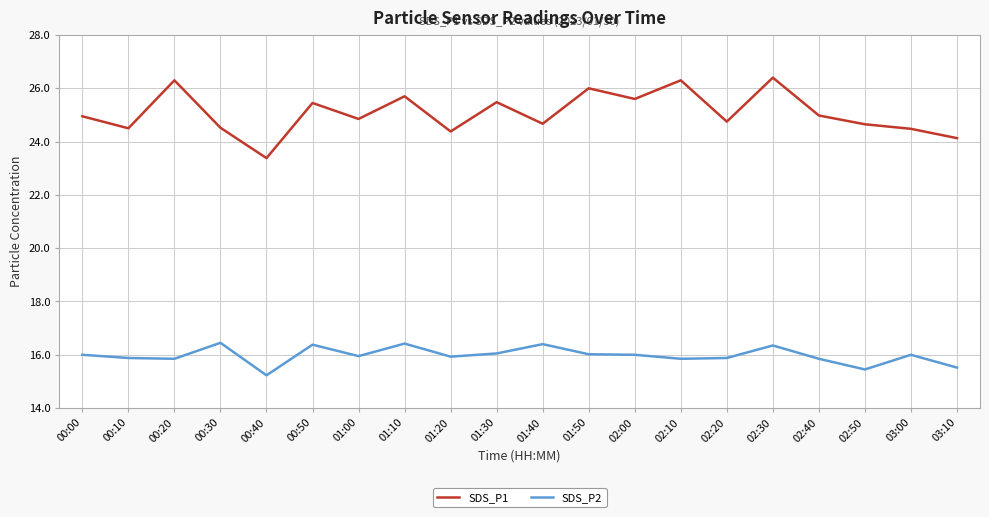

True or false: SDS_P1 and SDS_P2 cross at least once.

False